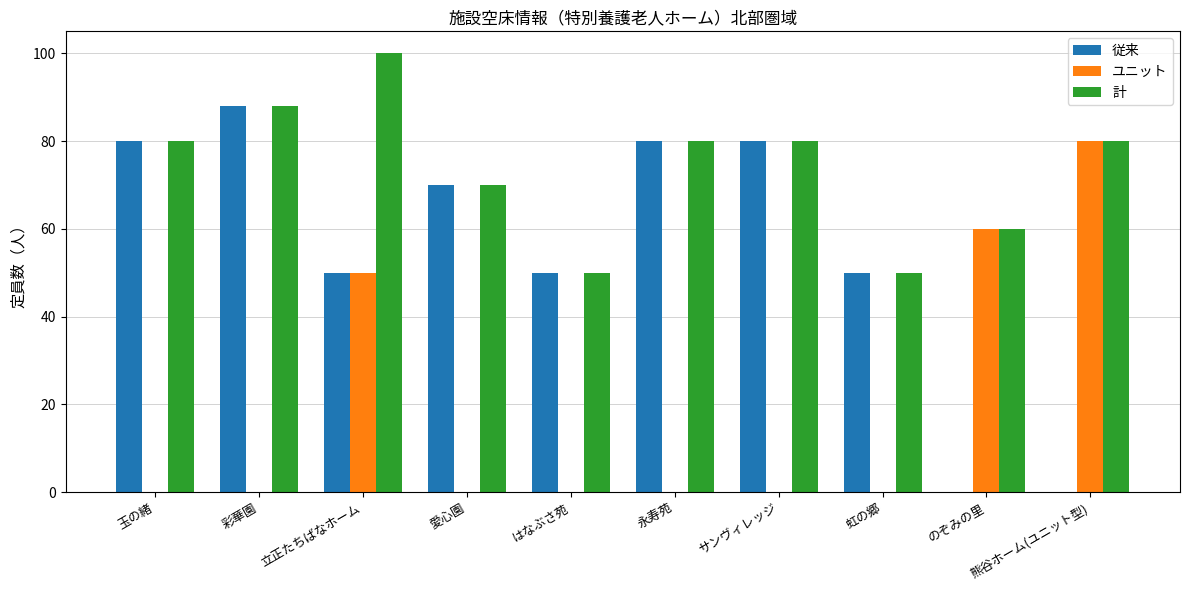

Reading left to right, transcribe all the data shown in this chart.

従来: 80	88	50	70	50	80	80	50	0	0
ユニット: 0	0	50	0	0	0	0	0	60	80
計: 80	88	100	70	50	80	80	50	60	80